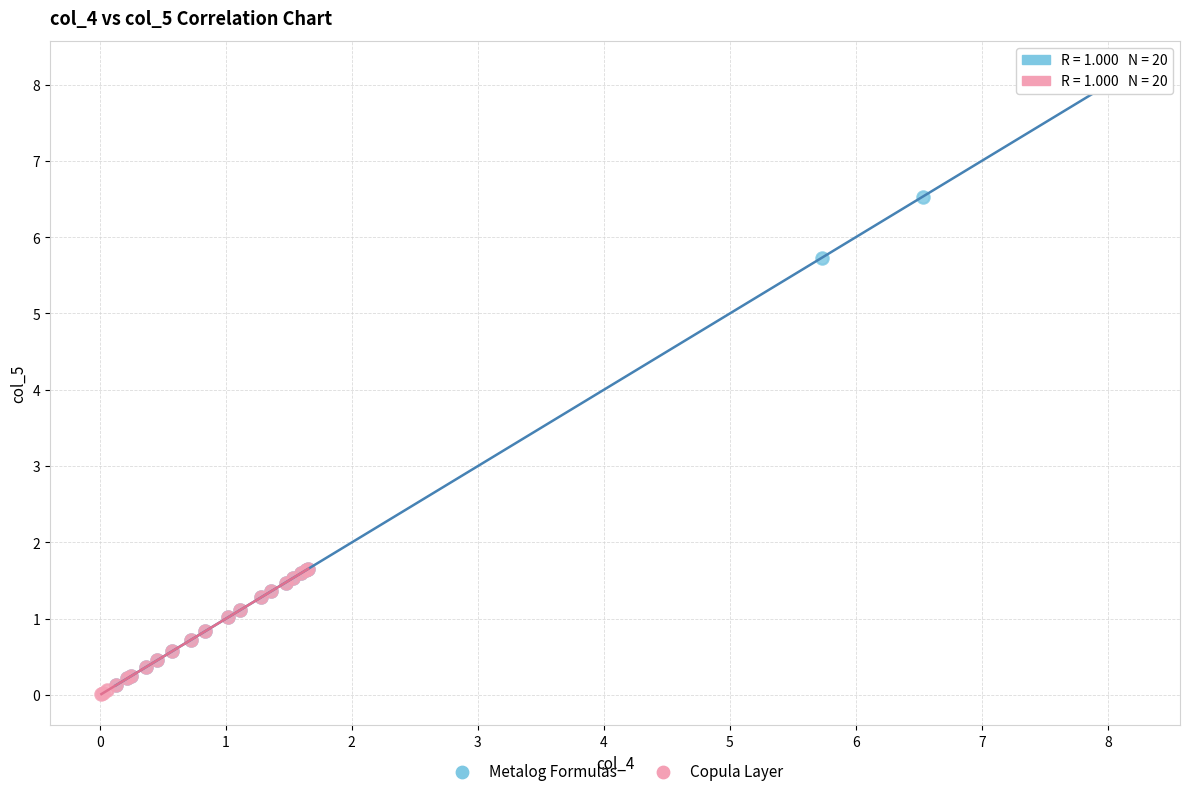

Which series reaches the maximum Y coordinate?

Metalog Formulas